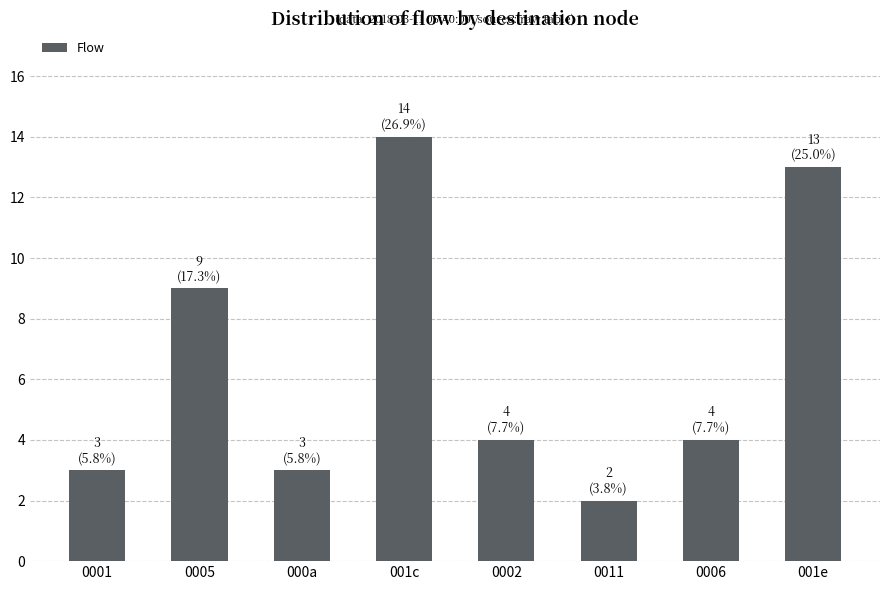

Read the value at 001c.

14